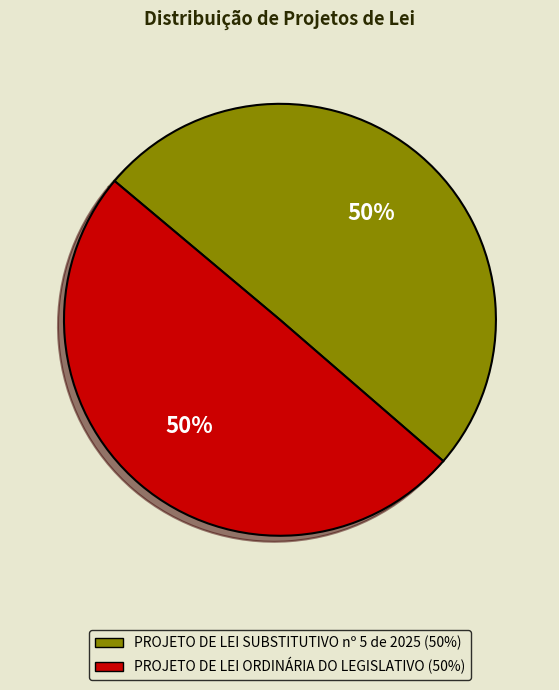

Do PROJETO DE LEI ORDINÁRIA DO LEGISLATIVO and PROJETO DE LEI SUBSTITUTIVO nº 5 de 2025 together represent more than half of the pie?

Yes